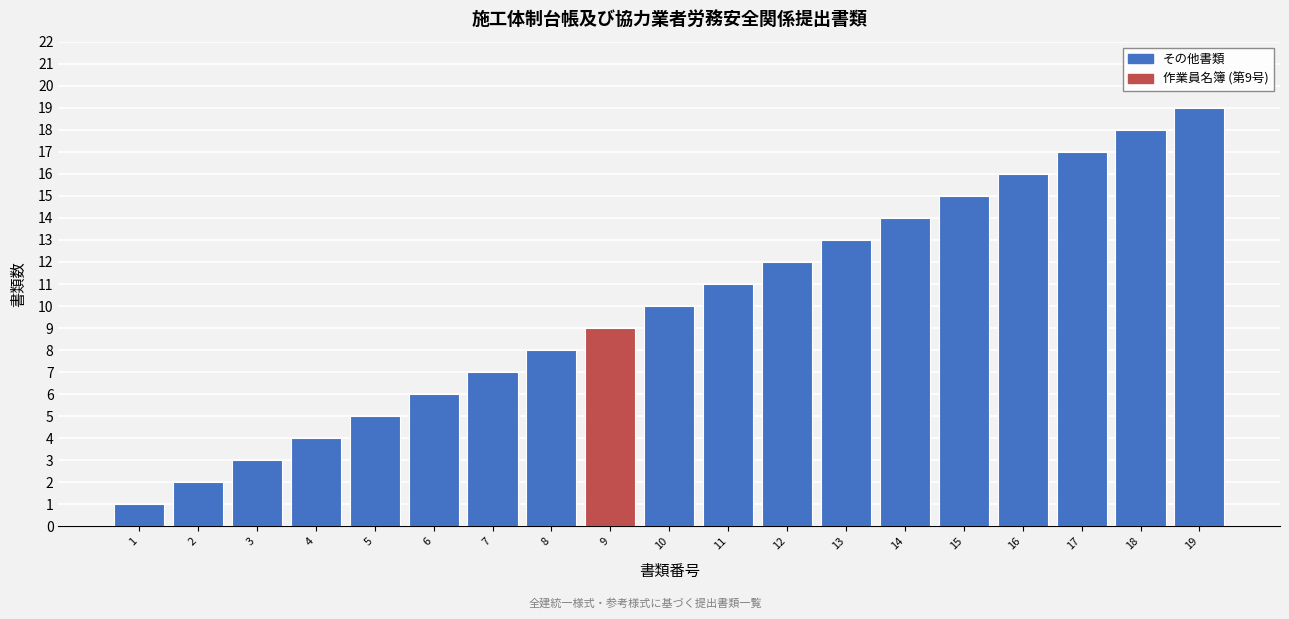

What is the sum of all values?

190